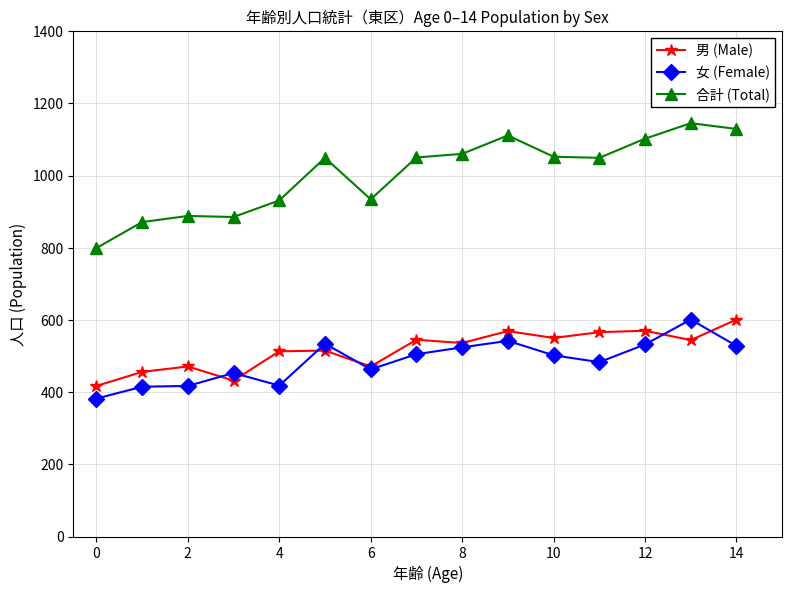

What is the minimum value shown in the chart?

382